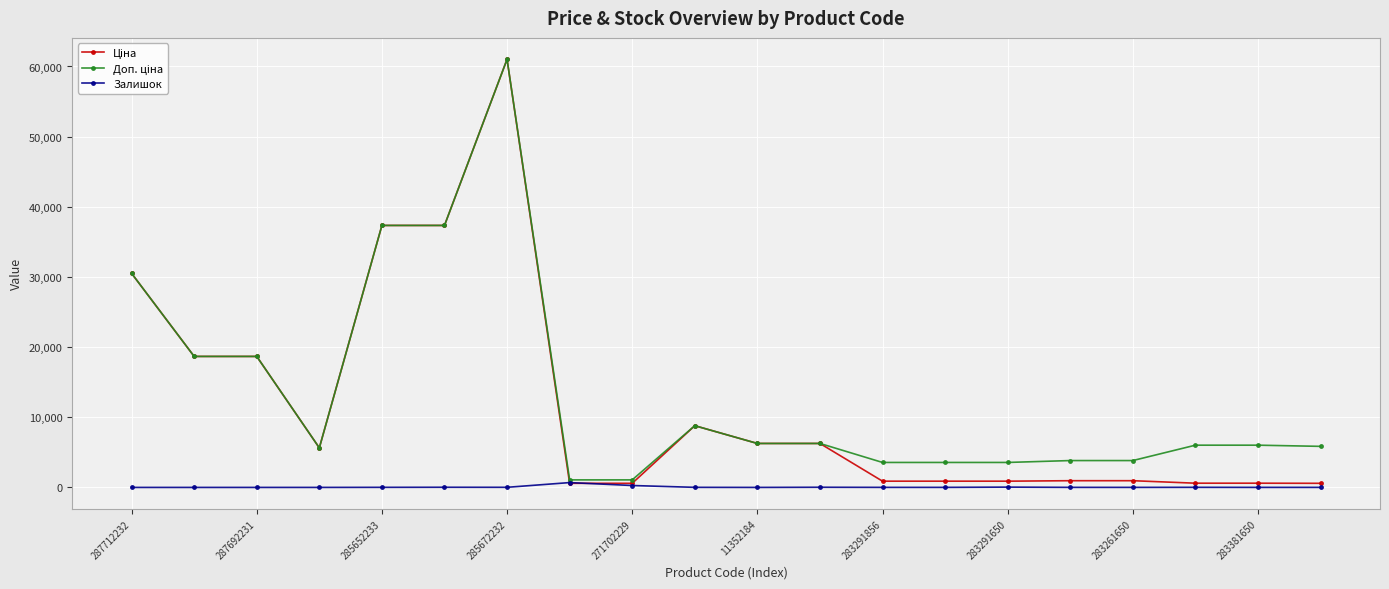

At how many categories does at least one series exceed 32921?

3